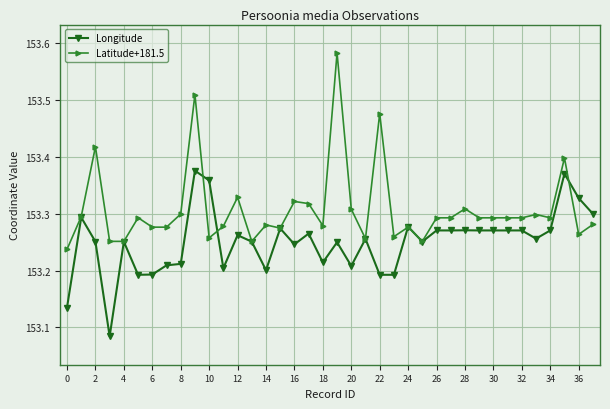

Which series has the largest total across all categories?

Latitude+181.5